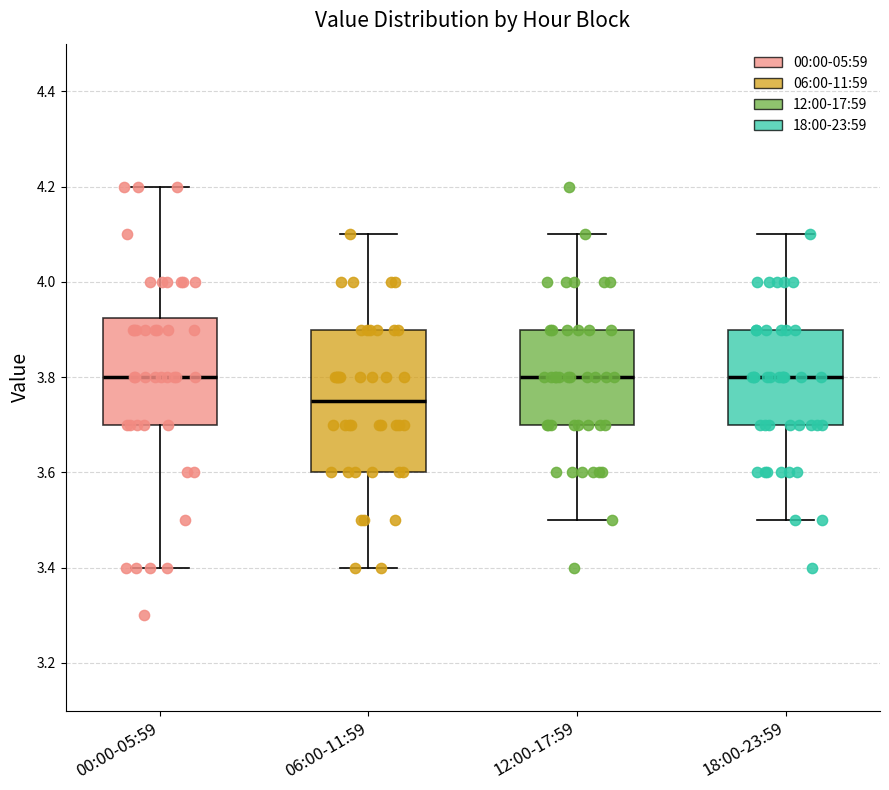

Reading left to right, transcribe this box plot: for each box, give where its median line is, the range the box spans, and where its two whiskers end, as read against the y-axis. The values are not printed on the chart, so give them approximately, as read against the axis.

00:00-05:59: median 3.80, box 3.70 to 3.92, whiskers 3.40 to 4.20
06:00-11:59: median 3.76, box 3.60 to 3.90, whiskers 3.40 to 4.10
12:00-17:59: median 3.80, box 3.70 to 3.90, whiskers 3.50 to 4.10
18:00-23:59: median 3.80, box 3.70 to 3.90, whiskers 3.50 to 4.10